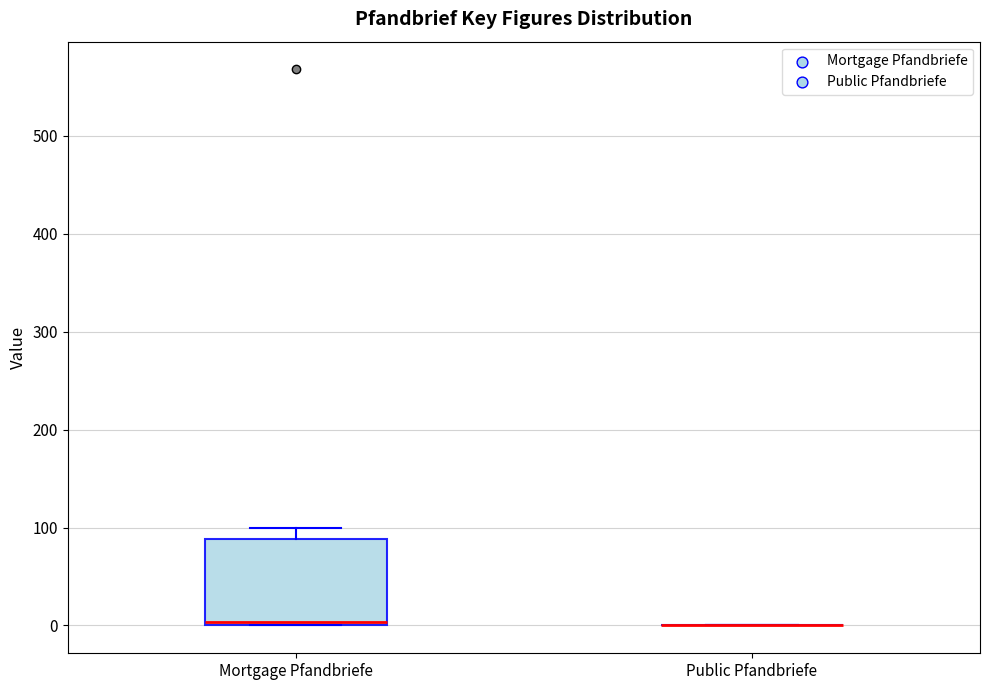

Which box is the tallest, from its lower edge to its upper edge?

Mortgage Pfandbriefe